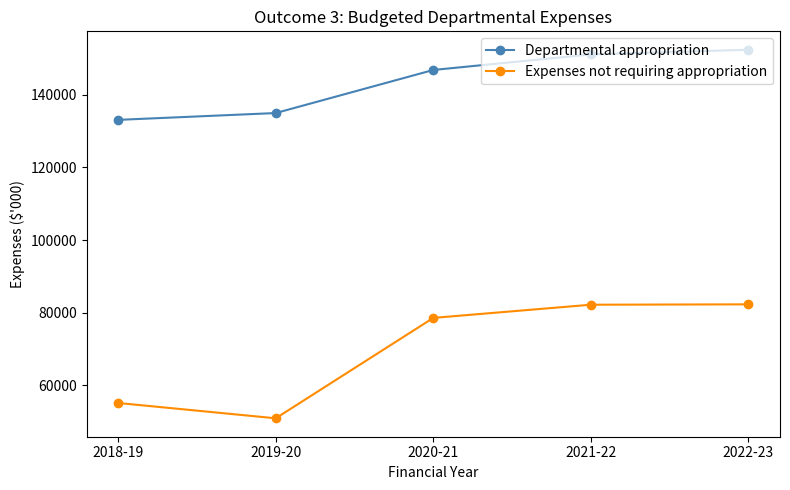

What is the approximate value of Expenses not requiring appropriation at 2021-22, to the nearest 50?

82150